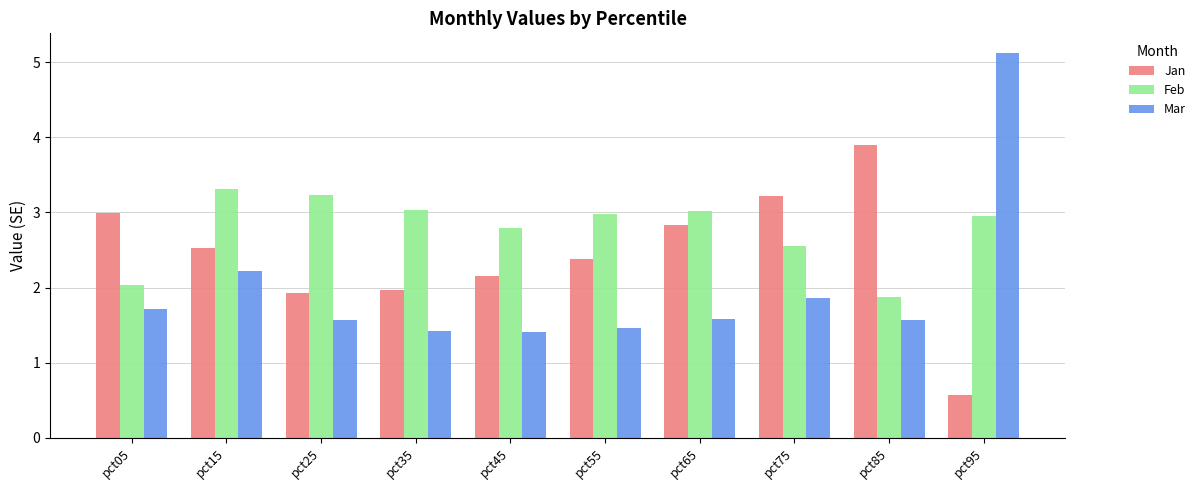

Where does the Jan series first go above 2?

pct05